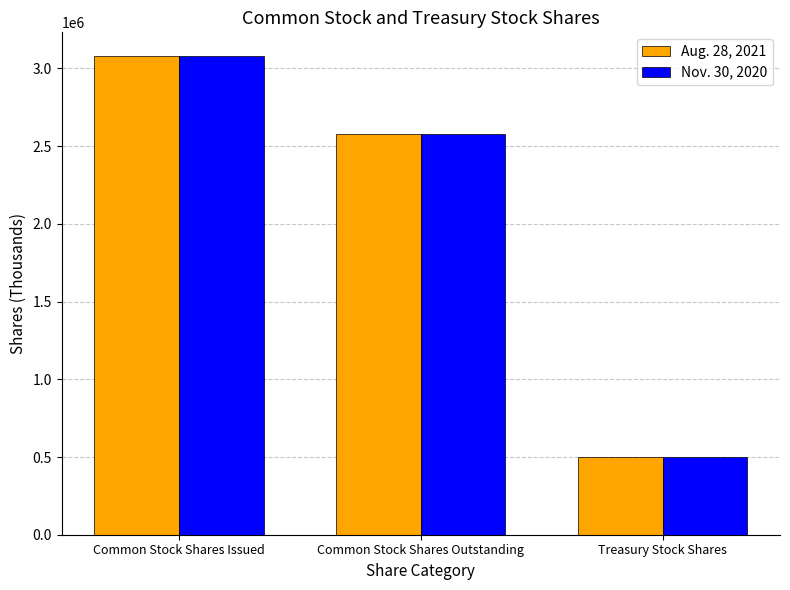

What is the value of the Aug. 28, 2021 bar at the 2nd from the left?

2578315